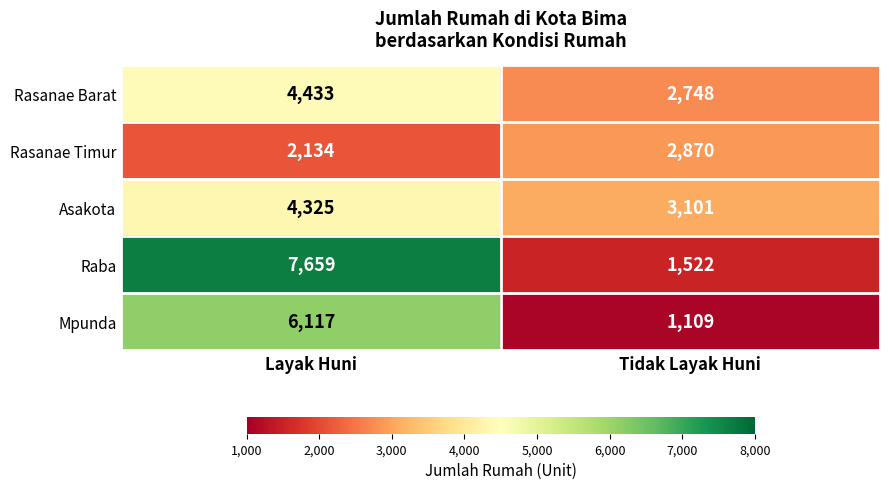

What is the difference between the Mpunda values at Tidak Layak Huni and Layak Huni?

5008